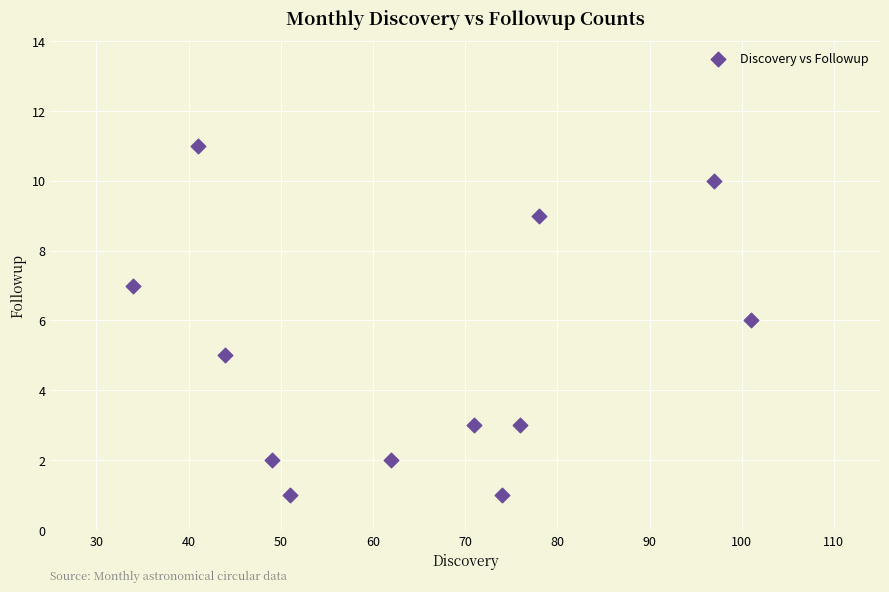

What is the average Y value?

5